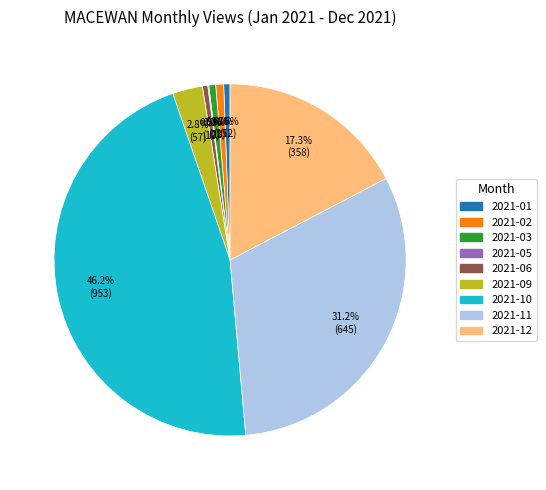

To the nearest percent, what is the average slice percentage?

11%